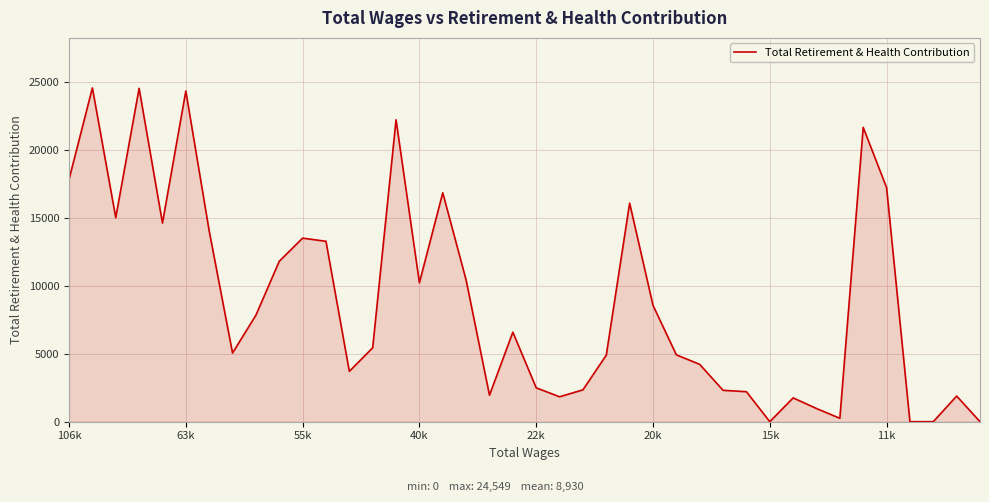

What is the difference between the maximum and minimum values?

24549